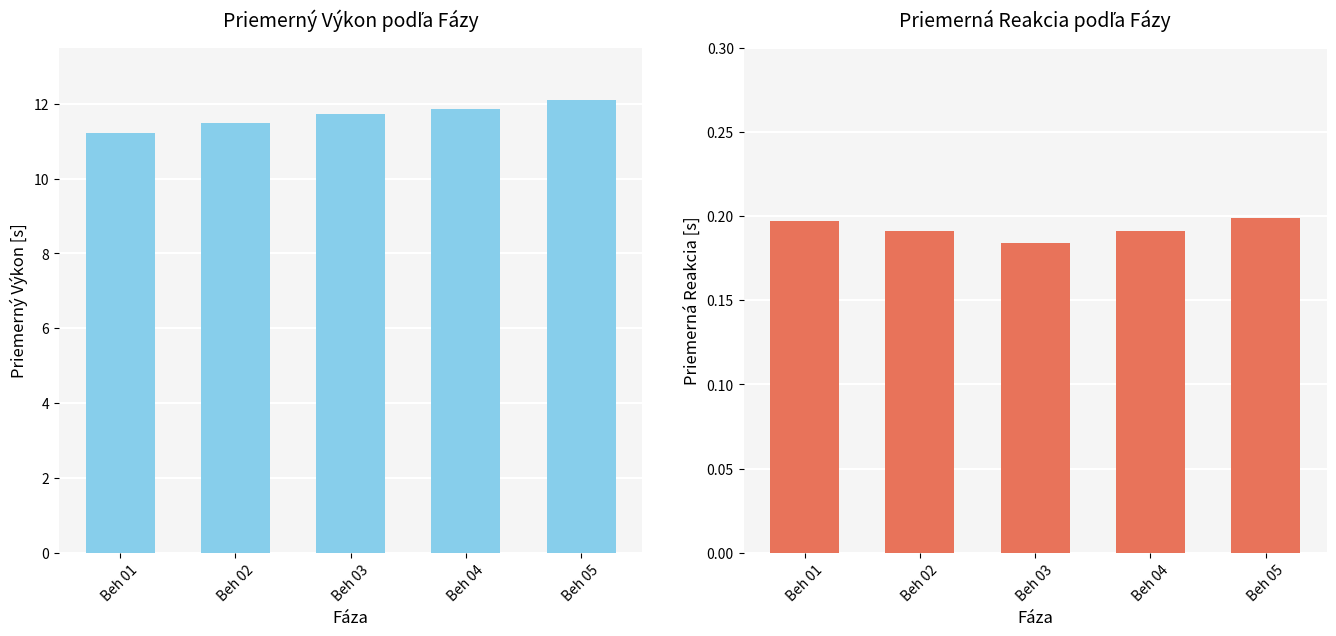

What is the average value of the Výkon series?

11.7